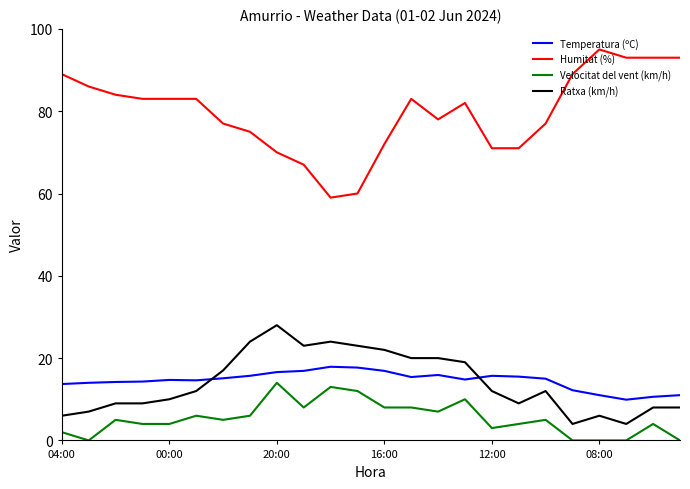

Which series has the largest total across all categories?

Humitat (%)